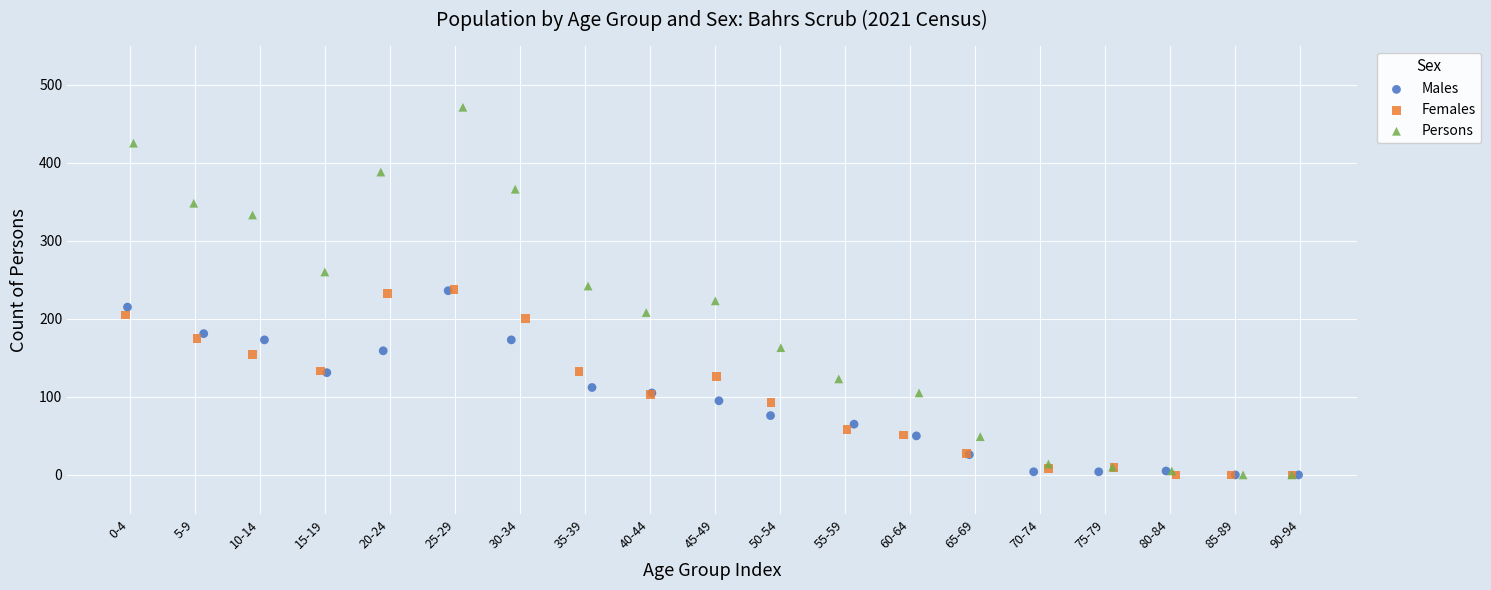

Which series has the widest spread of Y values?

Persons